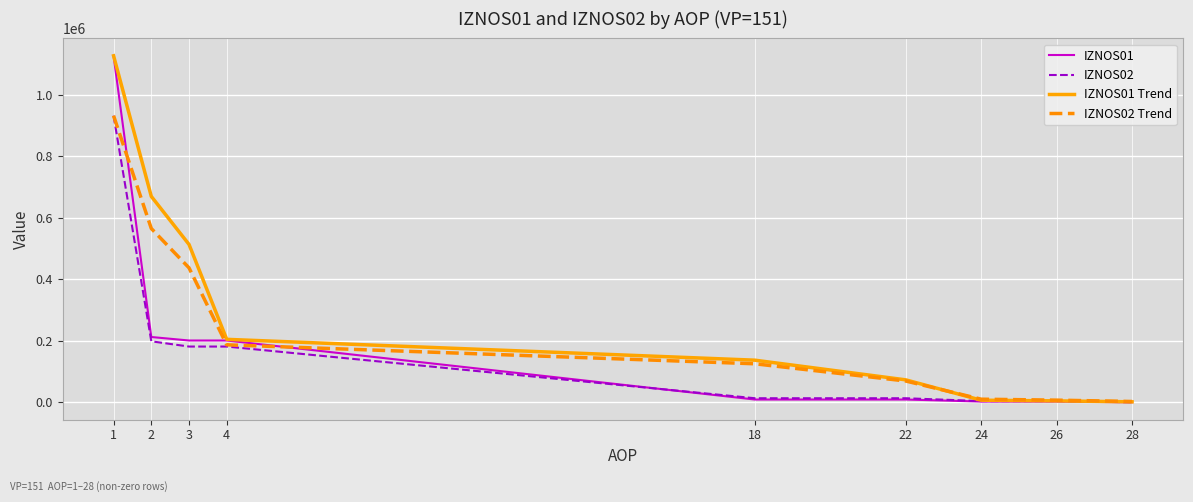

Which series ends up on top after the final intersection of IZNOS02 Trend and IZNOS01 Trend?

IZNOS02 Trend